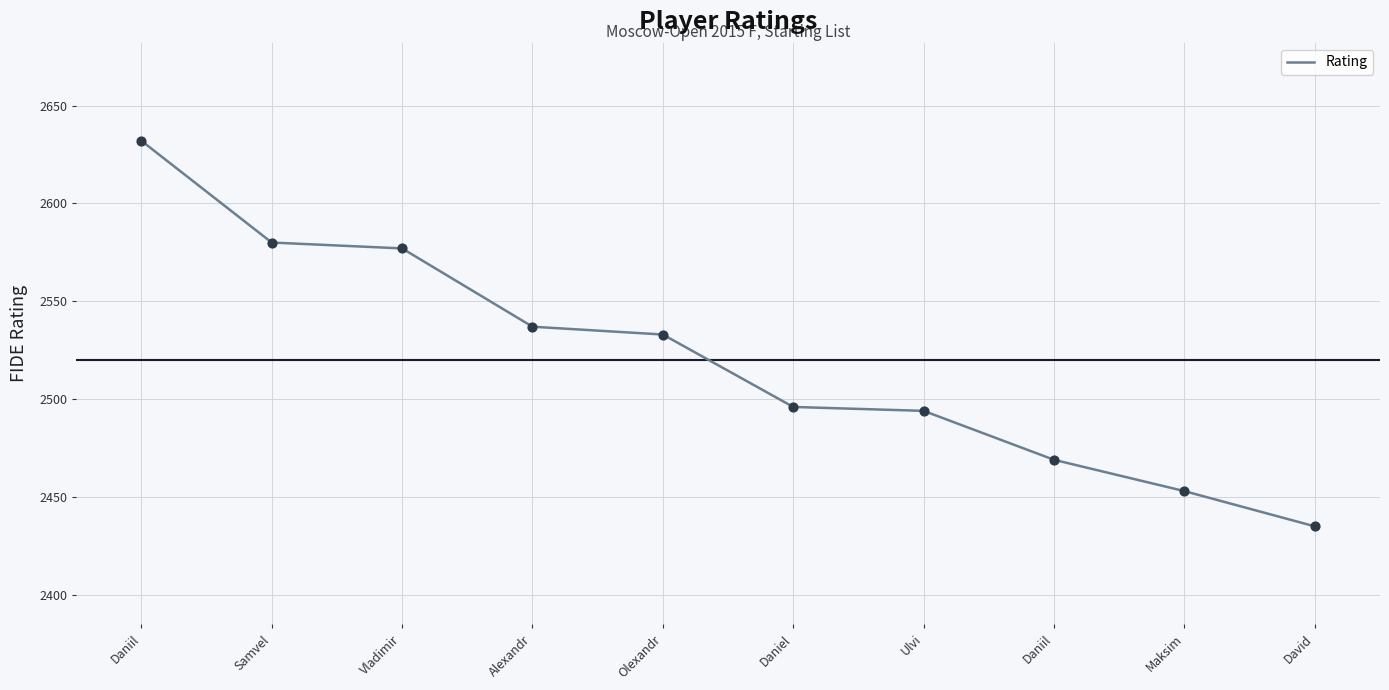

What is the ratio of the value at Daniel to the value at Maksim?

1.0